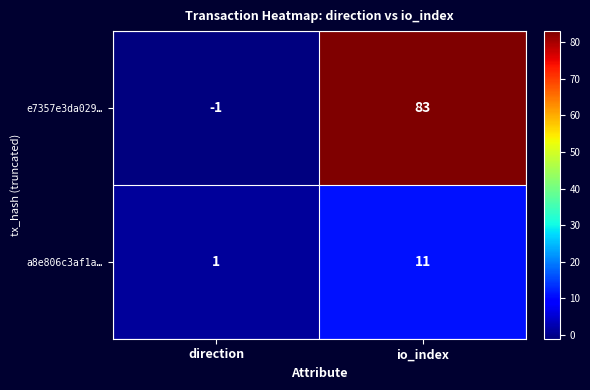

What is the sum of the a8e806c3af1a… values at io_index and direction?

12